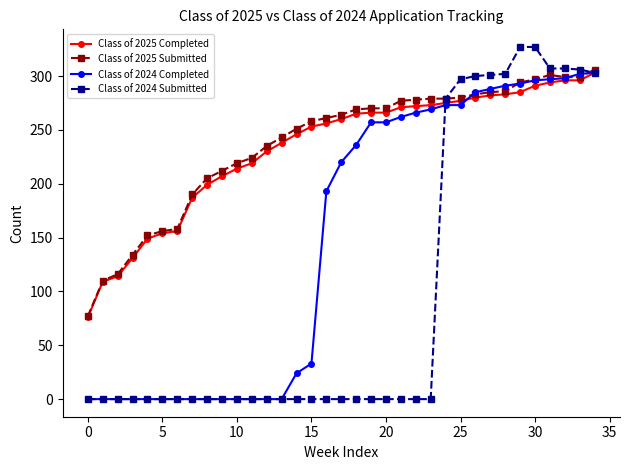

What is the sum of all Class of 2024 Submitted values?

3356